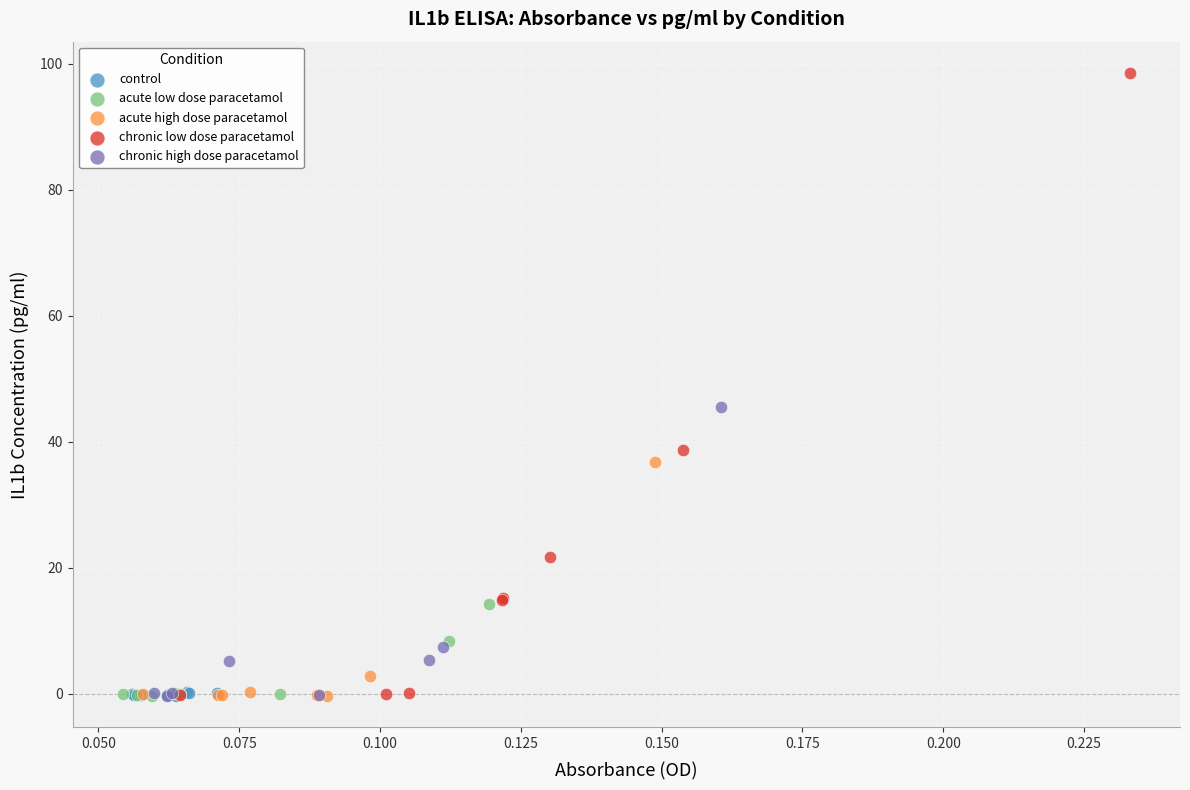

Which series has the largest Y range (max minus min)?

chronic low dose paracetamol